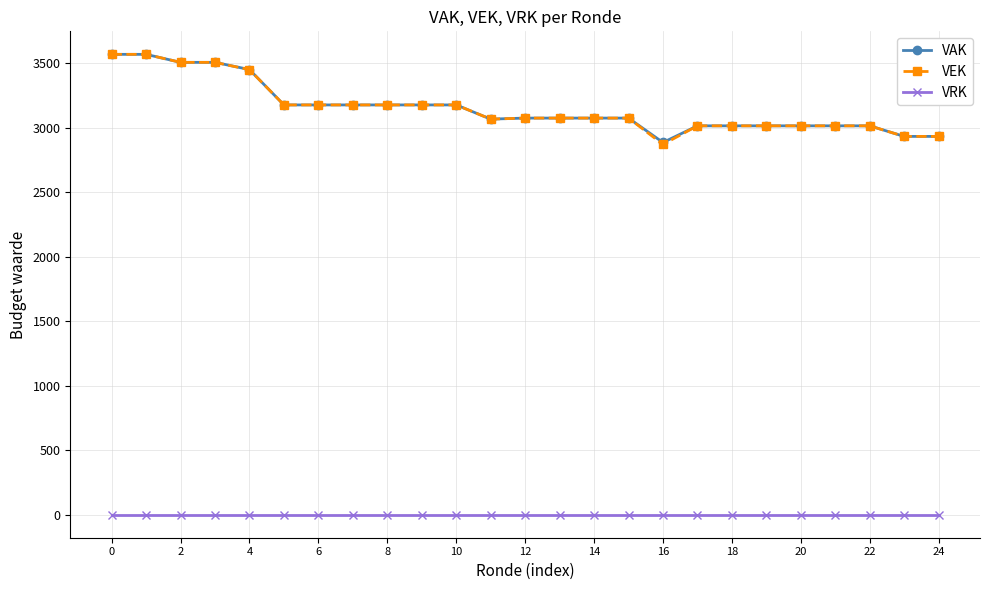

What is the greatest value displayed?

3568